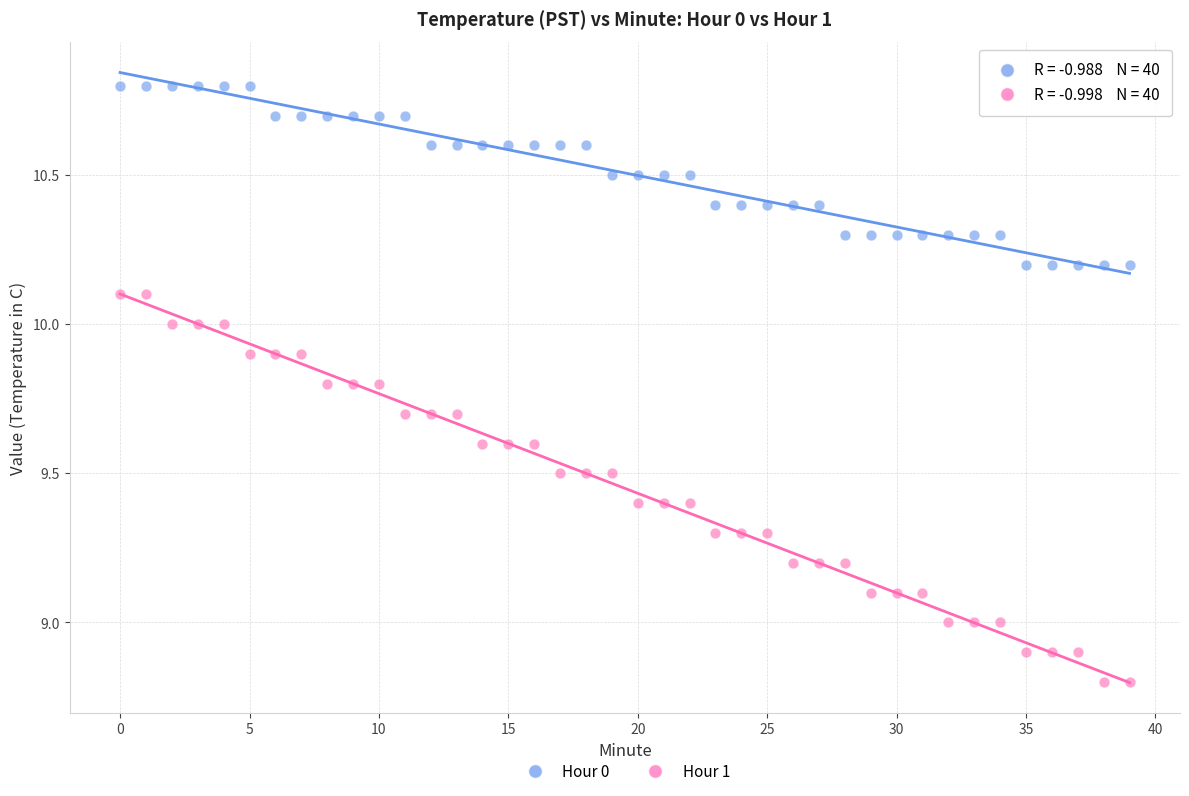

What are all the series names shown in the legend?

Hour 0, Hour 1